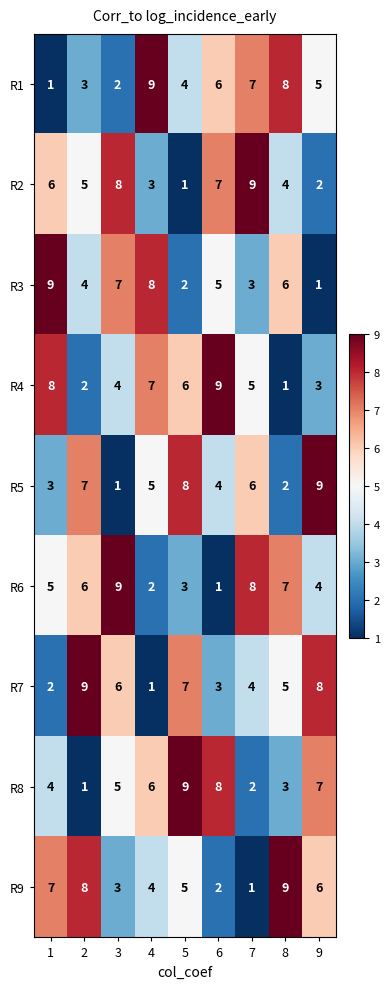

Count the number of categories in the chart.

9